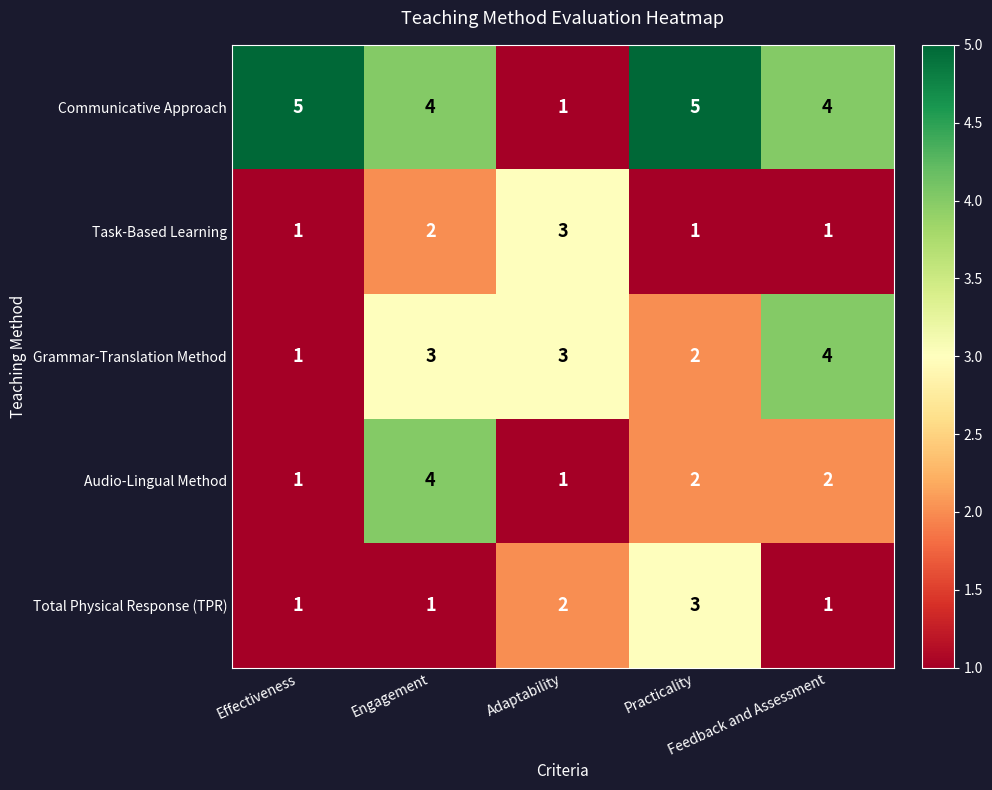

What is the maximum value shown in the chart?

5